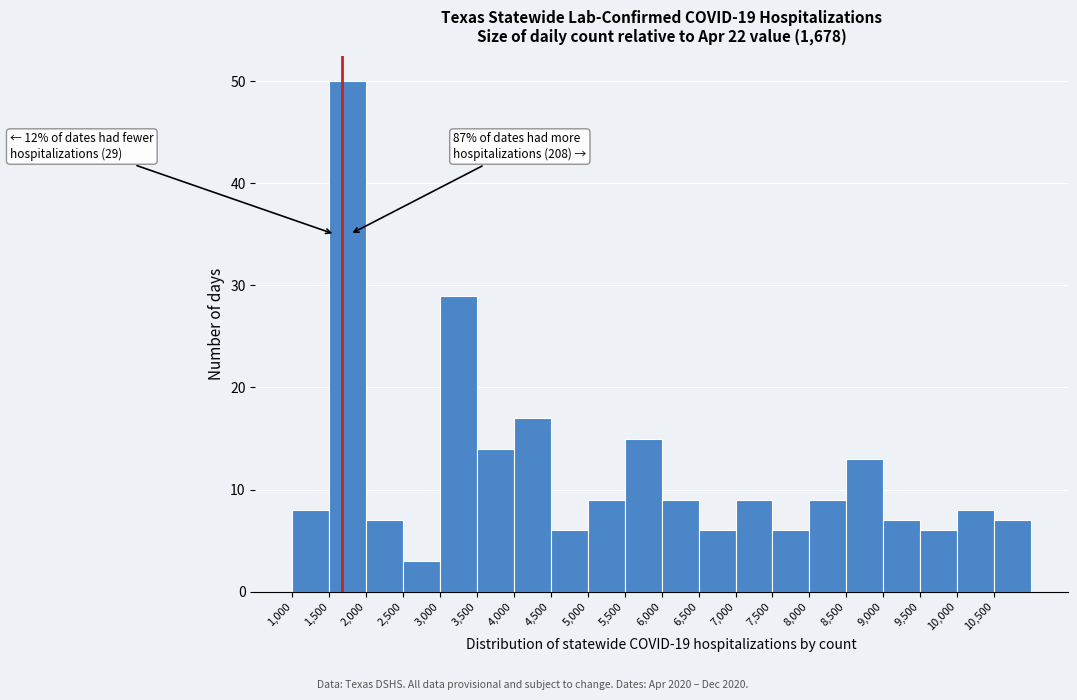

Which range on the x-axis has the tallest bar?

1500 to 2000